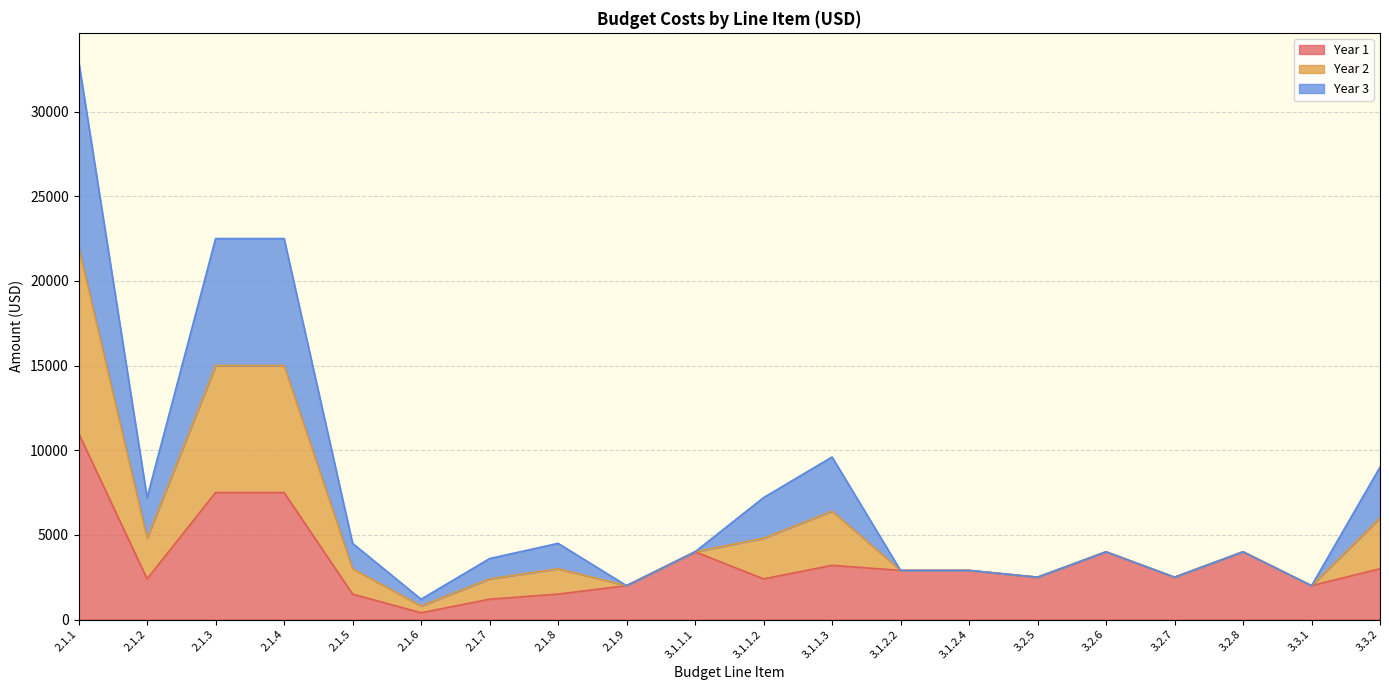

Does the chart have visible grid lines?

Yes